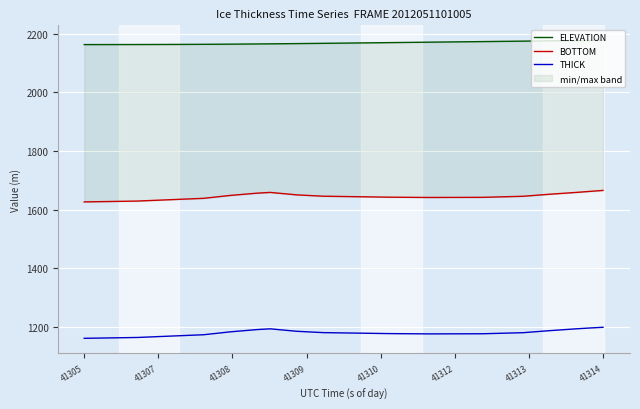

True or false: BOTTOM and THICK cross at least once.

False